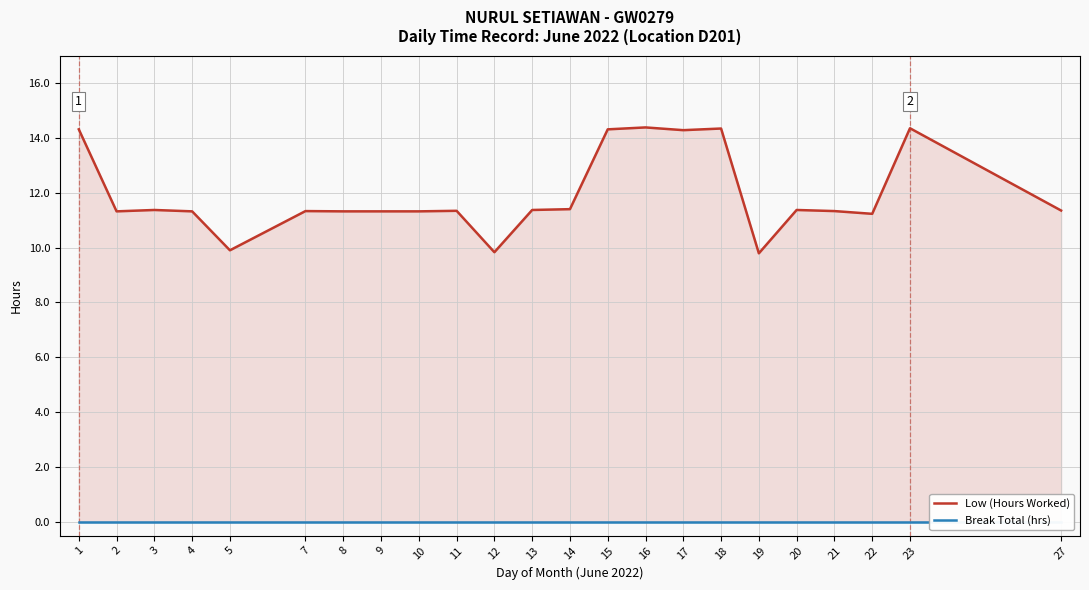

At which label is Low (Hours Worked) closest to 12?

14